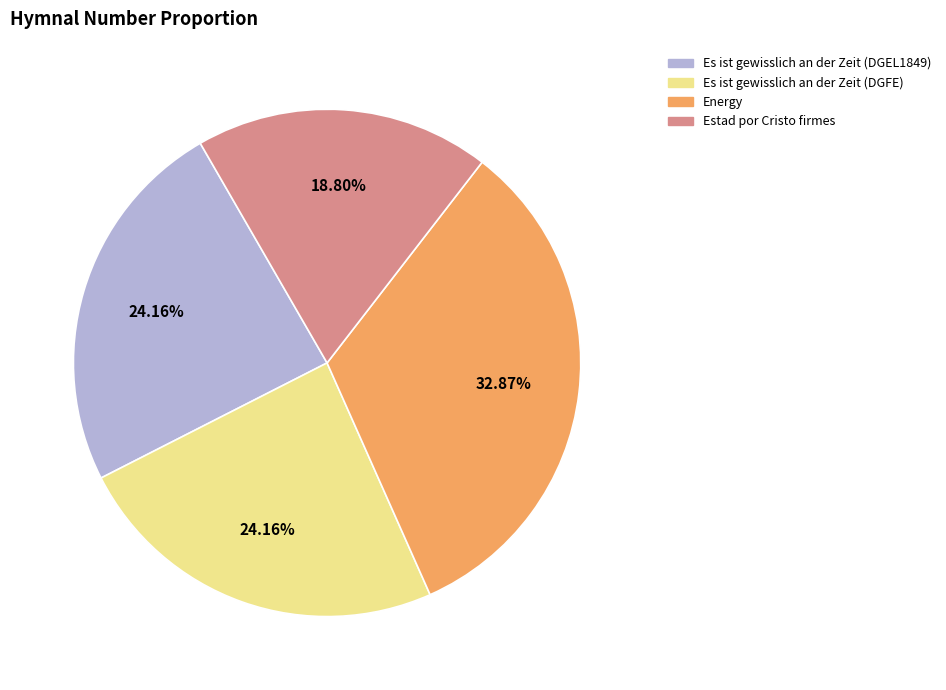

Does any single category account for the majority?

No